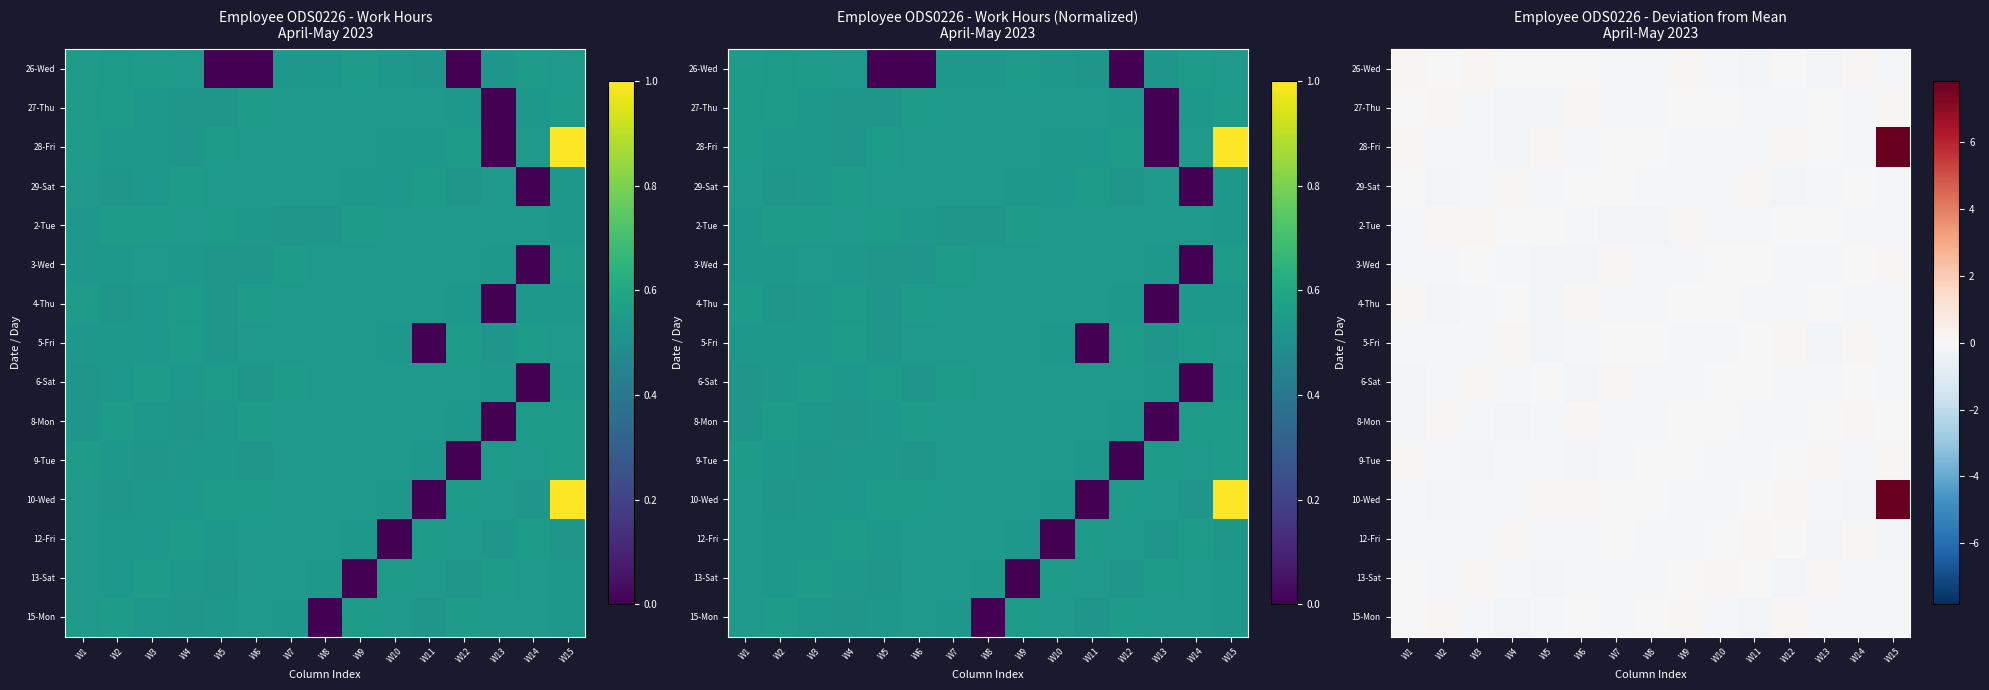

At how many categories does at least one series exceed 5?

1